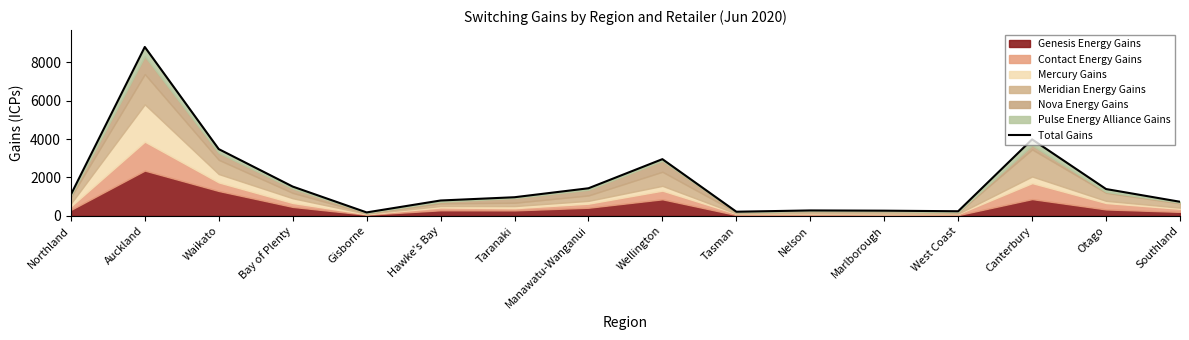

Rank the categories by value from highest to lowest.

Auckland, Canterbury, Waikato, Wellington, Bay of Plenty, Manawatu-Wanganui, Otago, Northland, Taranaki, Hawke's Bay, Southland, Nelson, Marlborough, West Coast, Tasman, Gisborne